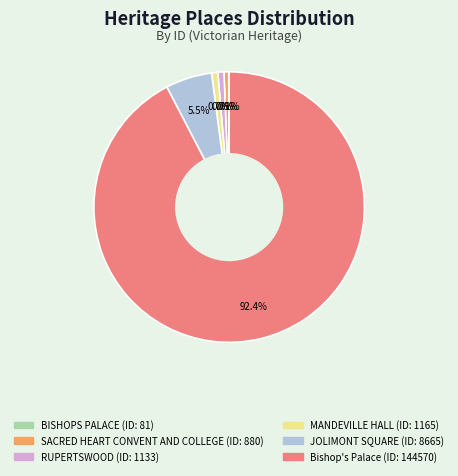

Between SACRED HEART CONVENT AND COLLEGE and Bishop's Palace, which is larger?

Bishop's Palace